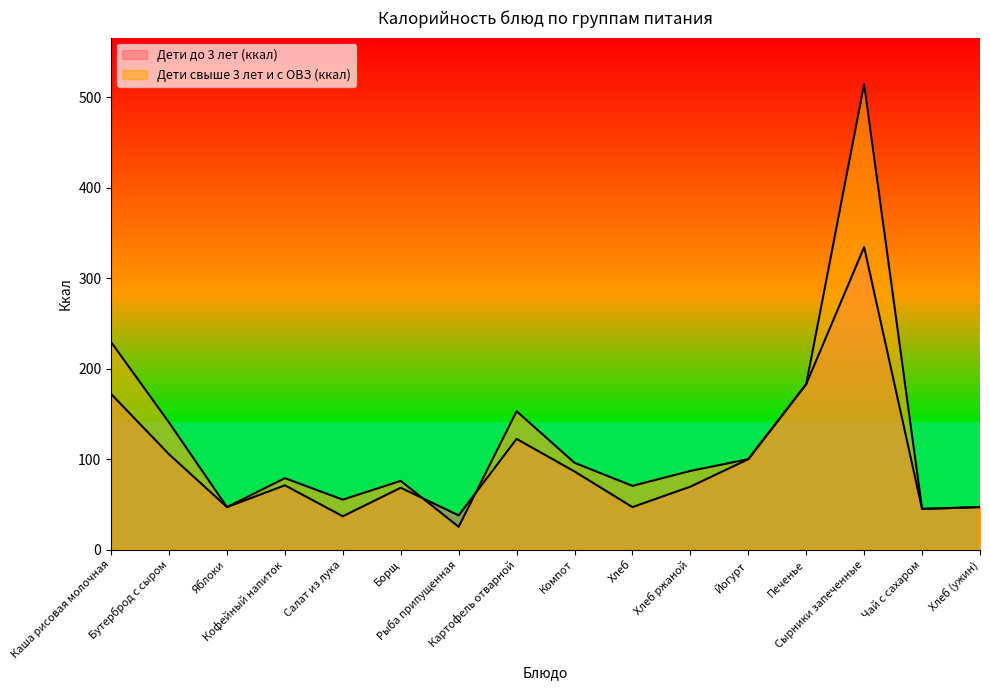

How many categories are shown in the chart?

16